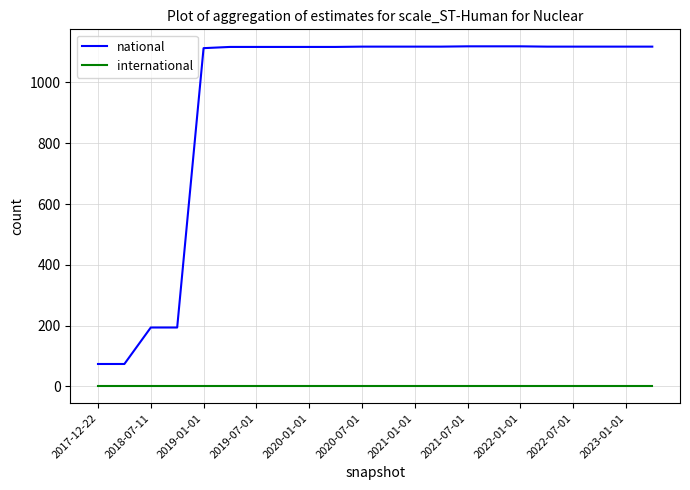

True or false: international and national intersect in this chart.

False